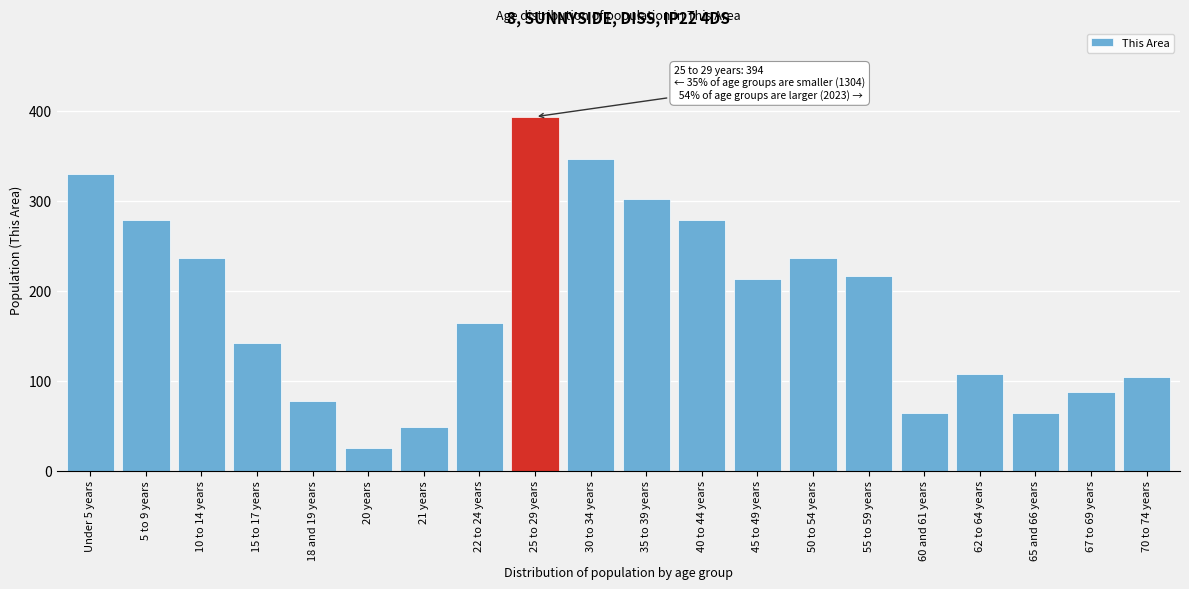

Reading left to right, what are all the values shown in this chart?

330	279	237	142	78	25	49	164	394	347	302	279	213	237	217	64	108	64	88	104